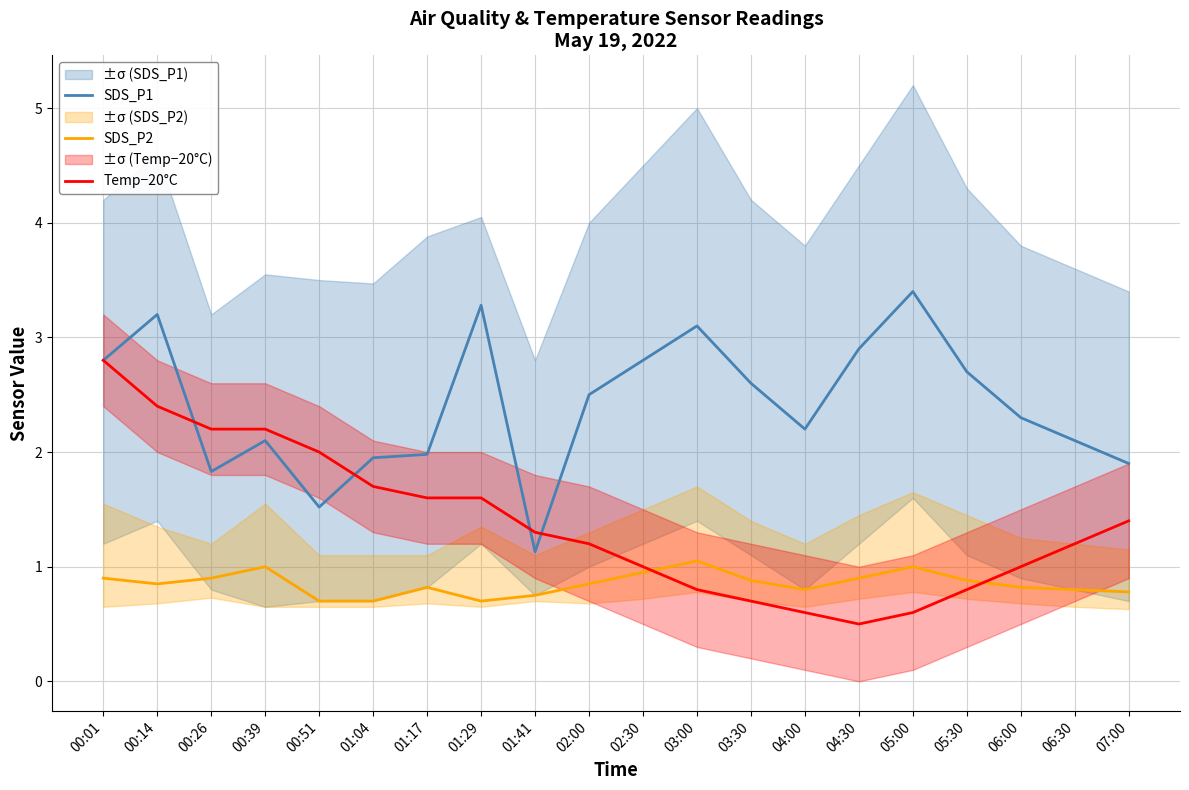

The value of SDS_P1 at 05:30 is 2.7. True or false?

True